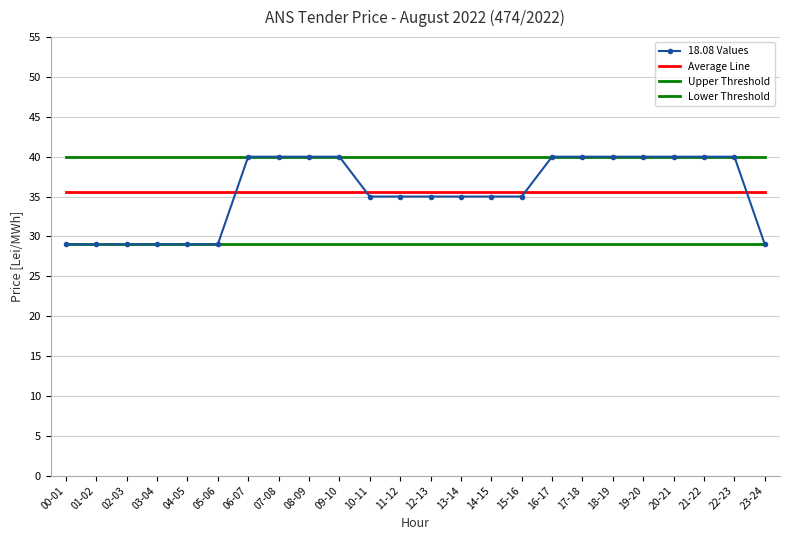

Which series has the largest range (max minus min)?

18.08 Values